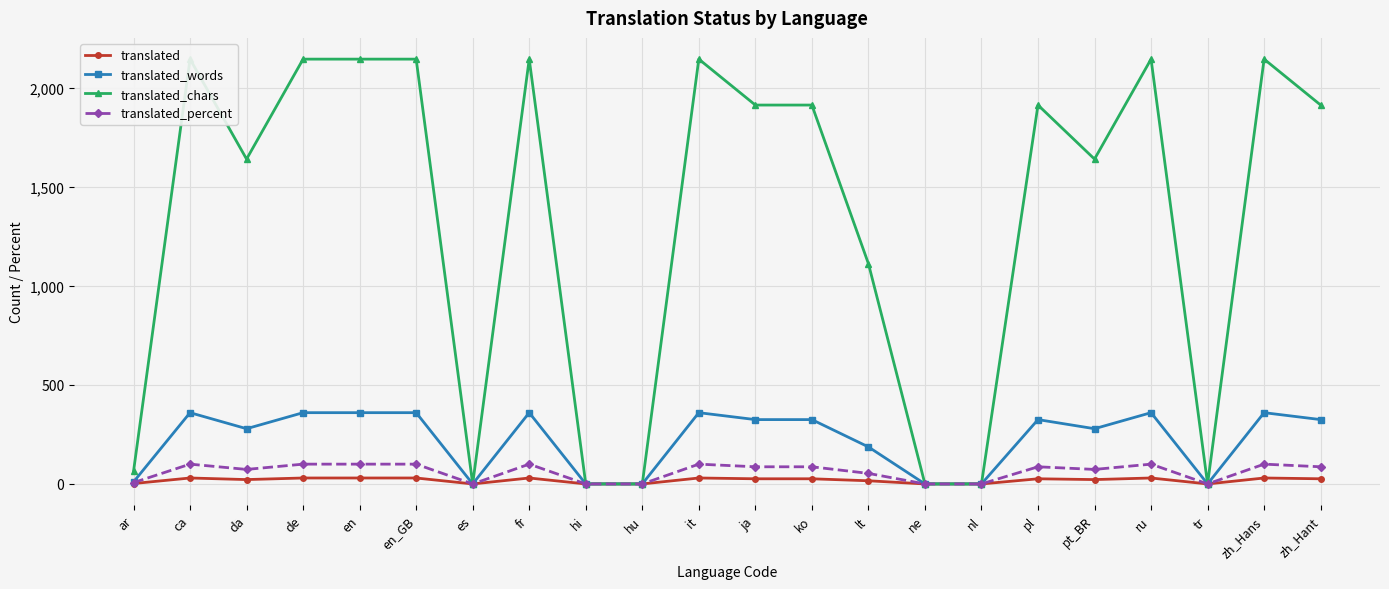

True or false: translated_words has more than 2 interior local peaks.

True